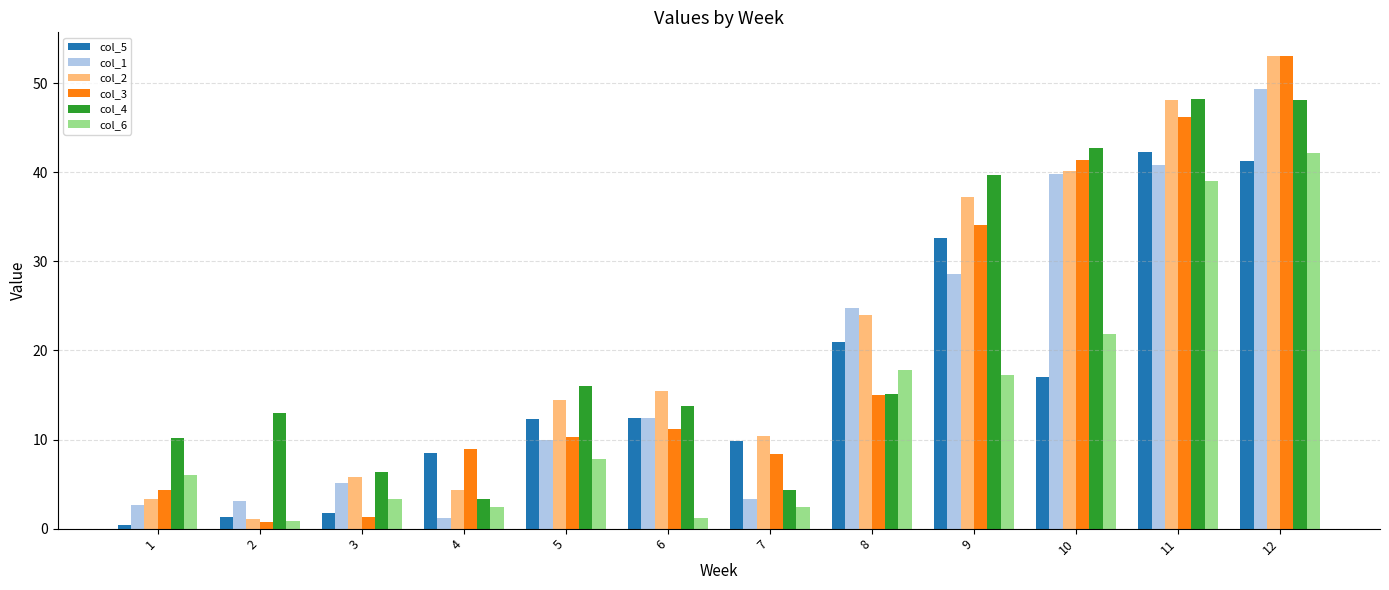

True or false: col_1 has a value of 12.4 at 6.

True